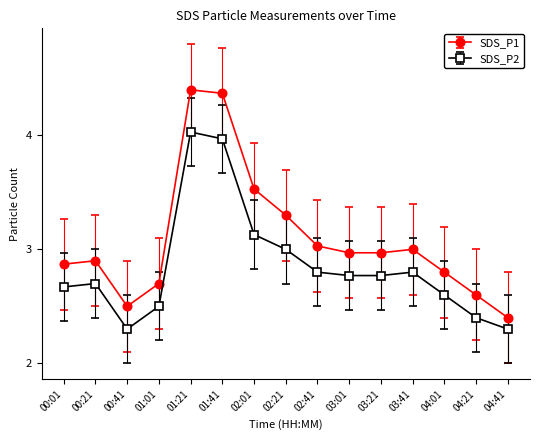

At which label is SDS_P2 closest to 3?

02:21